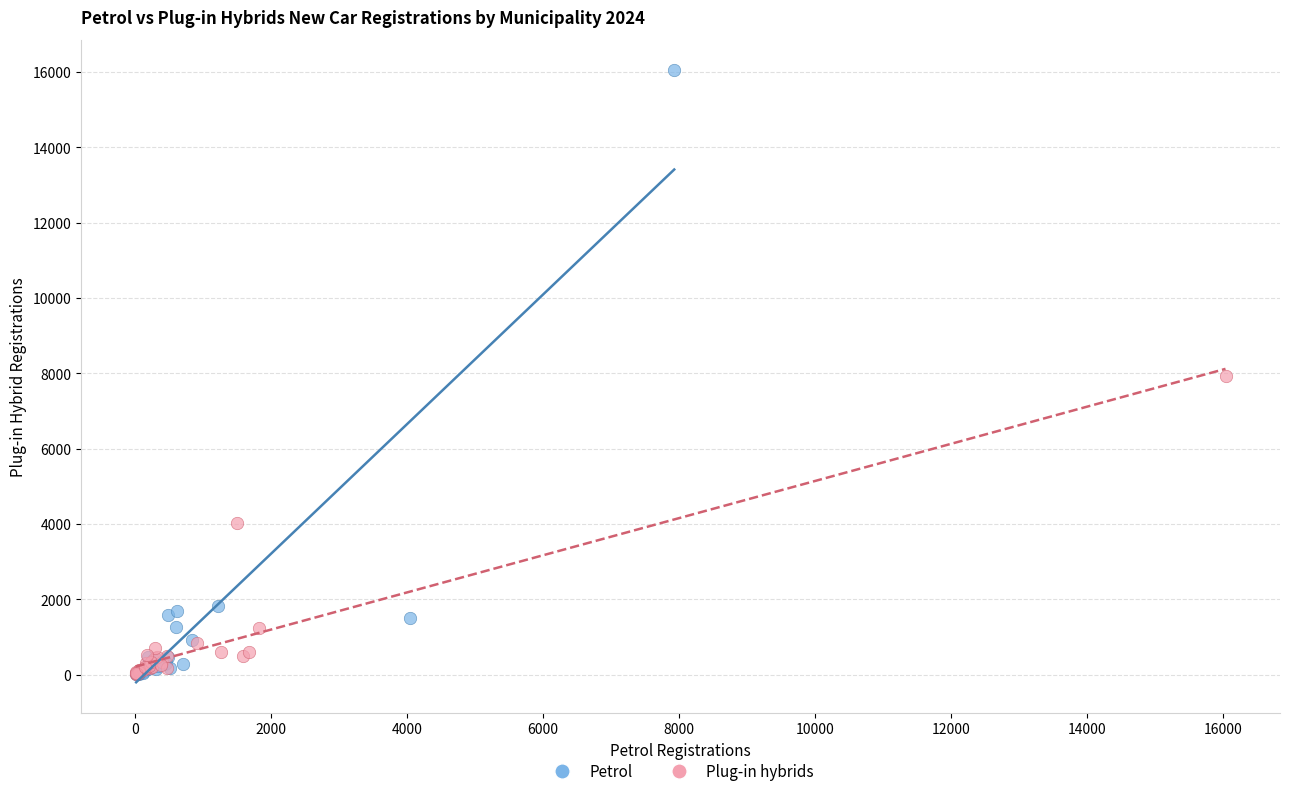

Which series has the largest Y range (max minus min)?

Petrol